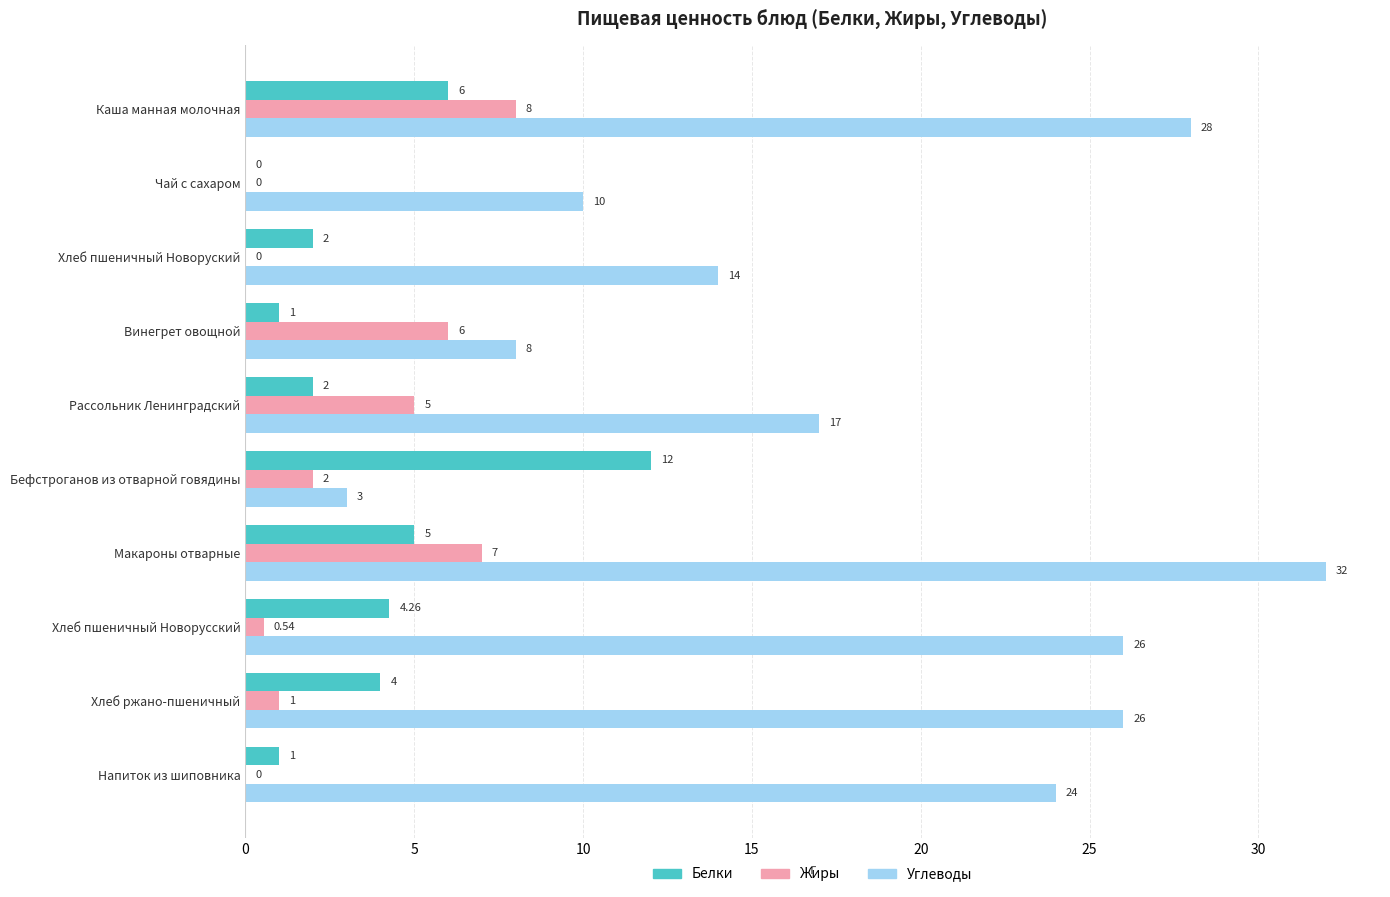

What is the greatest value displayed?

32.0